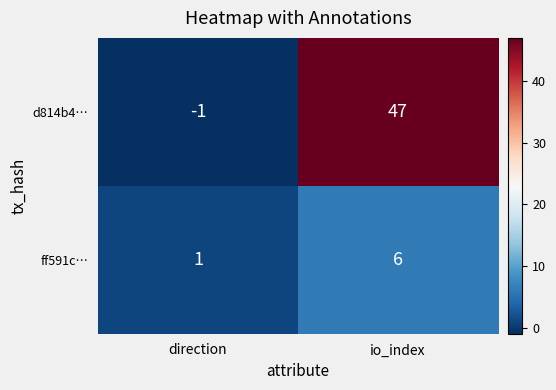

How many data points in d814b4… are less than 47?

1